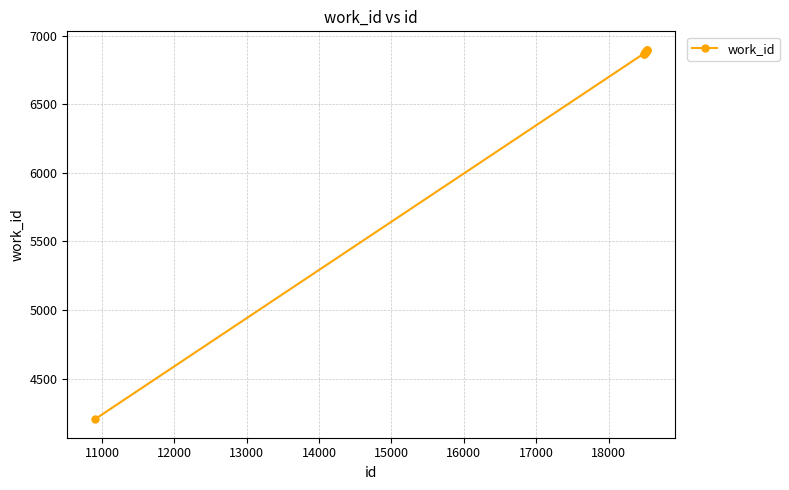

How many categories are shown in the chart?

10